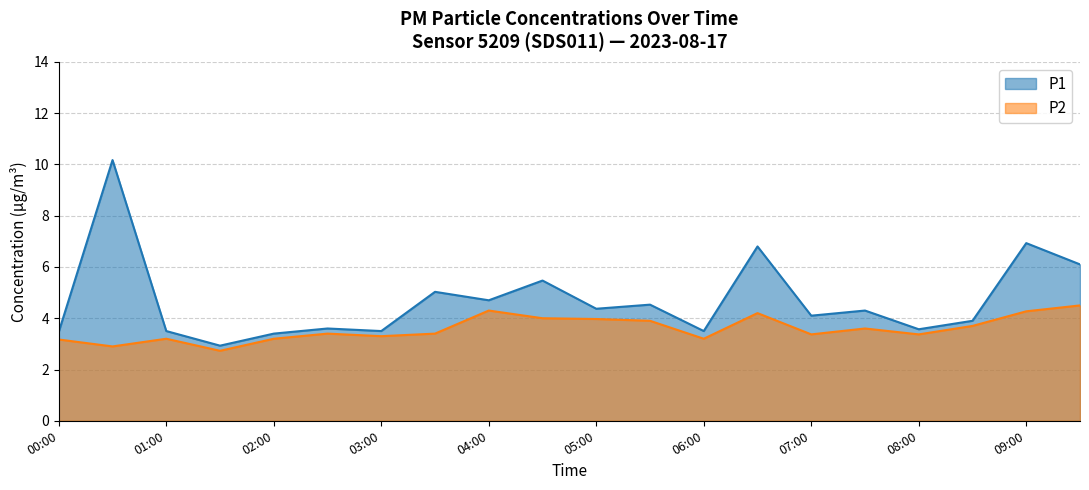

True or false: P2 and P1 intersect in this chart.

False